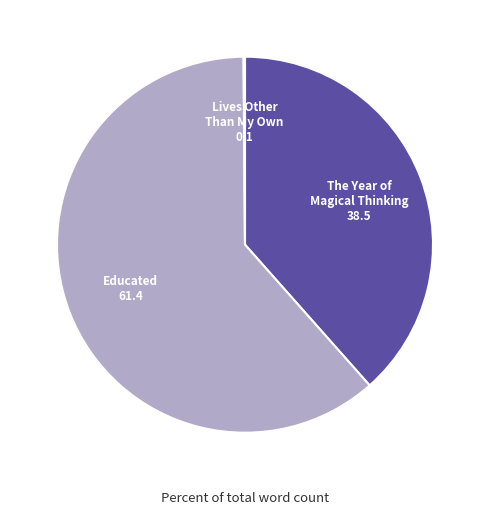

Is there a majority slice in this chart?

Yes